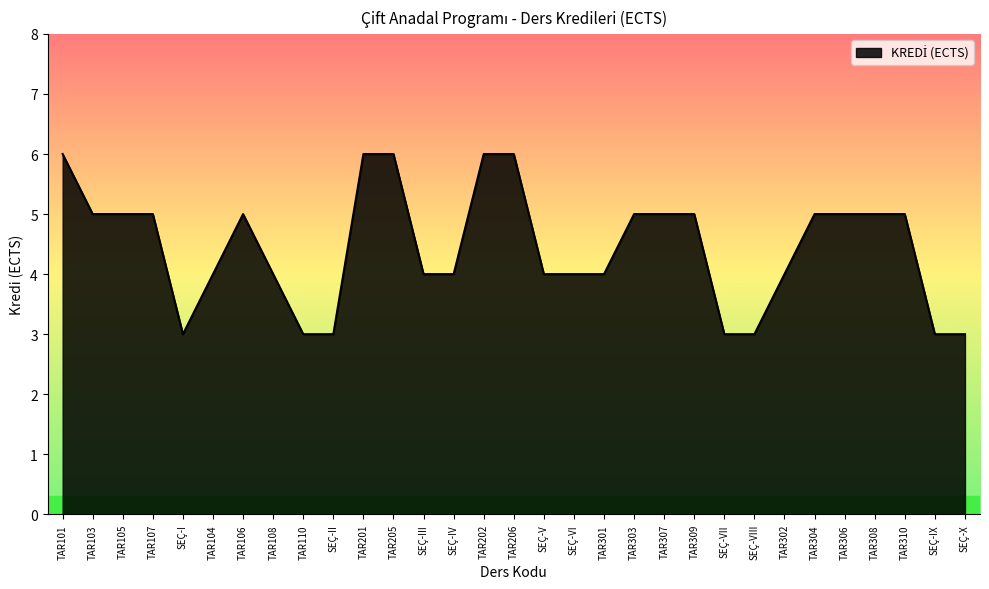

The chart shows a value of 4 at SEÇ-IV. True or false?

True